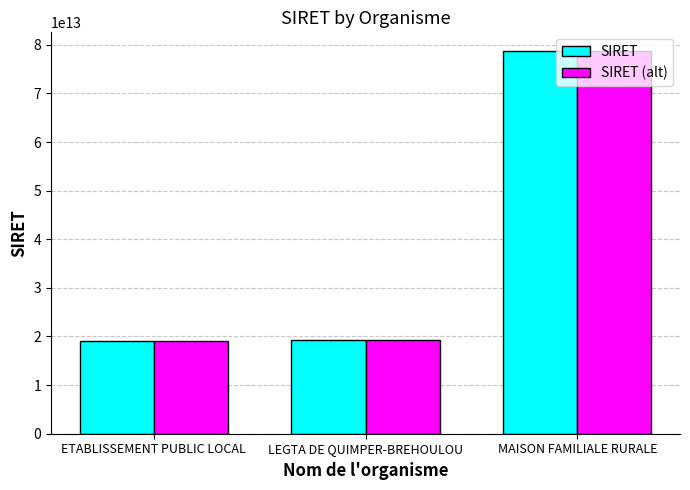

The SIRET series shows 10451958078942 at ETABLISSEMENT PUBLIC LOCAL. True or false?

False